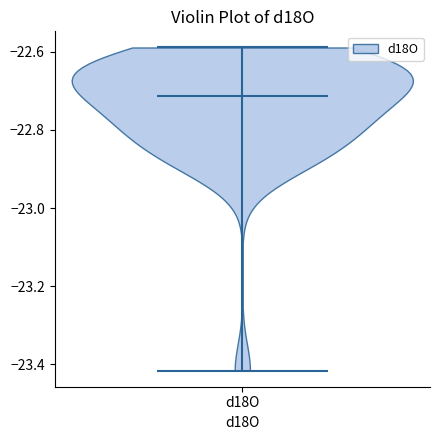

Read this violin plot against the y-axis: where its median line is, and the lowest and highest points the violin reaches. The values are not printed on the chart, so give them approximately, as read against the axis.

median line -22.72, lowest point -23.42, highest point -22.58